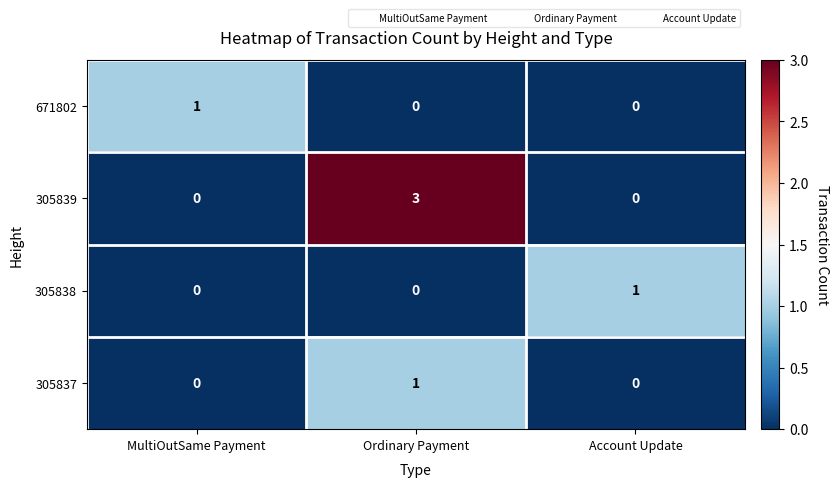

What is the difference between the maximum and minimum values in the 305839 series?

3